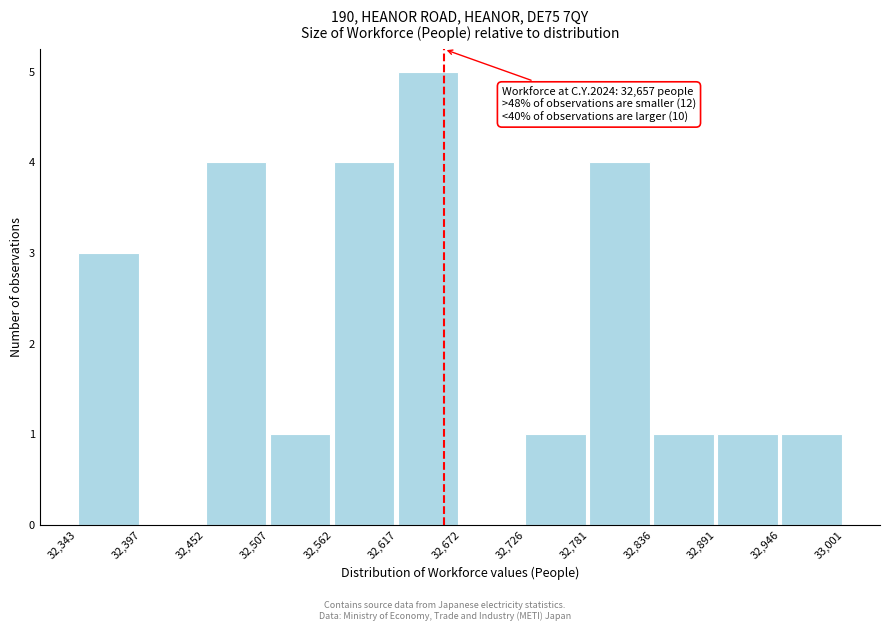

Which range on the x-axis has the tallest bar?

32,617 to 32,672